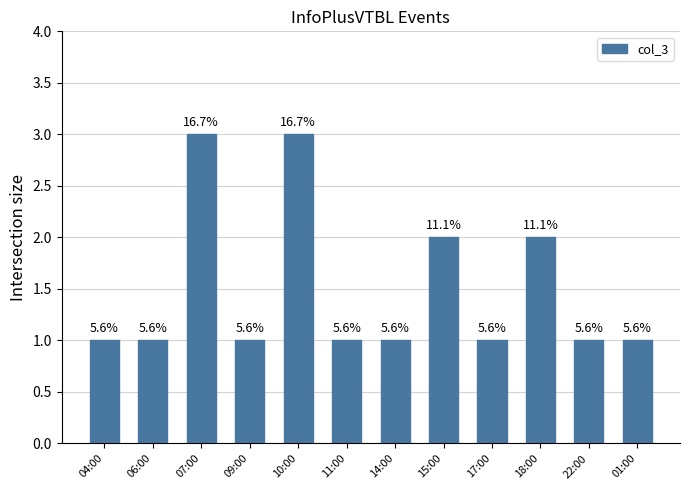

How many bars are there in total?

12